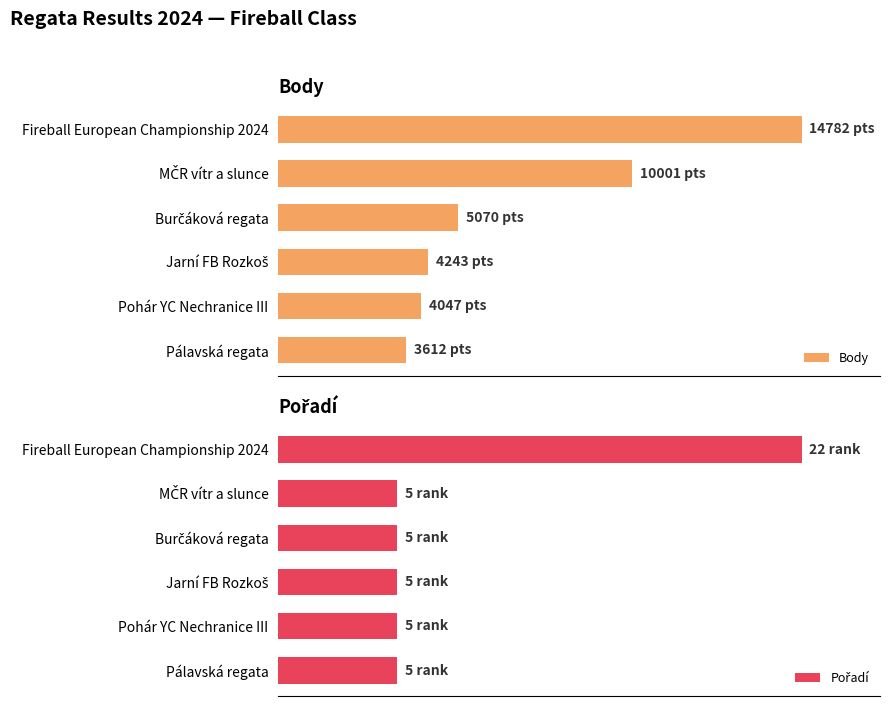

Is the value of Pořadí at Burčáková regata greater than the value of Body at Pálavská regata?

No